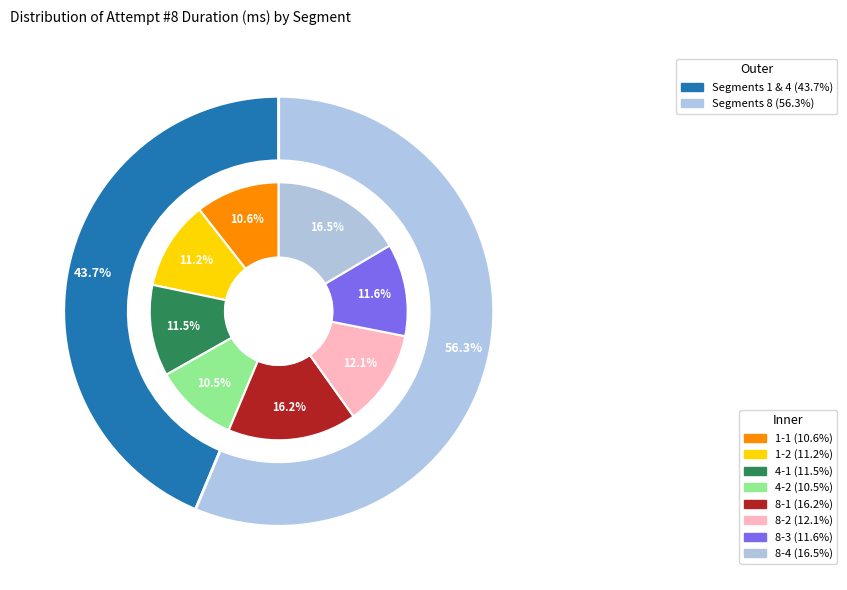

To the nearest percent, what portion does 1-2 represent?

11%